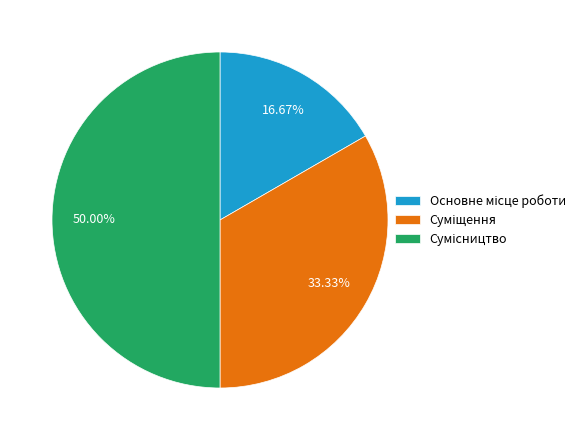

Count the number of slices in the pie.

3